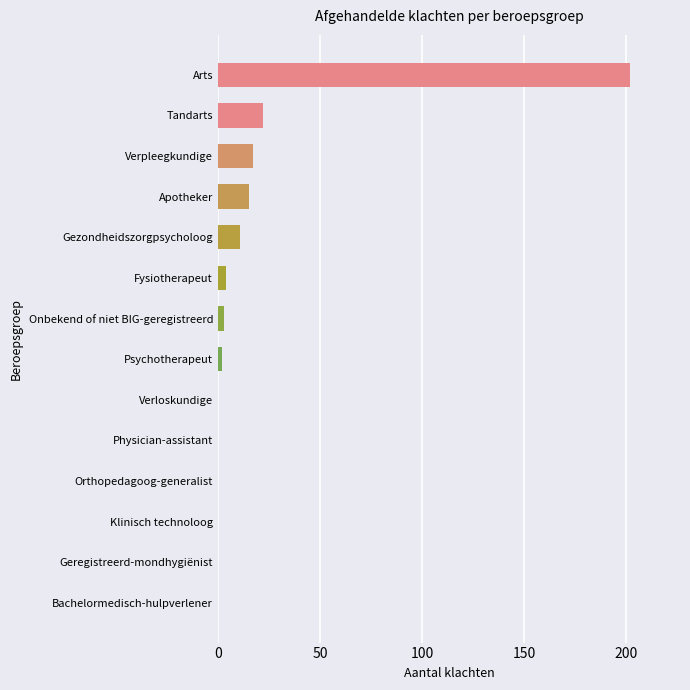

The chart shows a value of 22 at Tandarts. True or false?

True